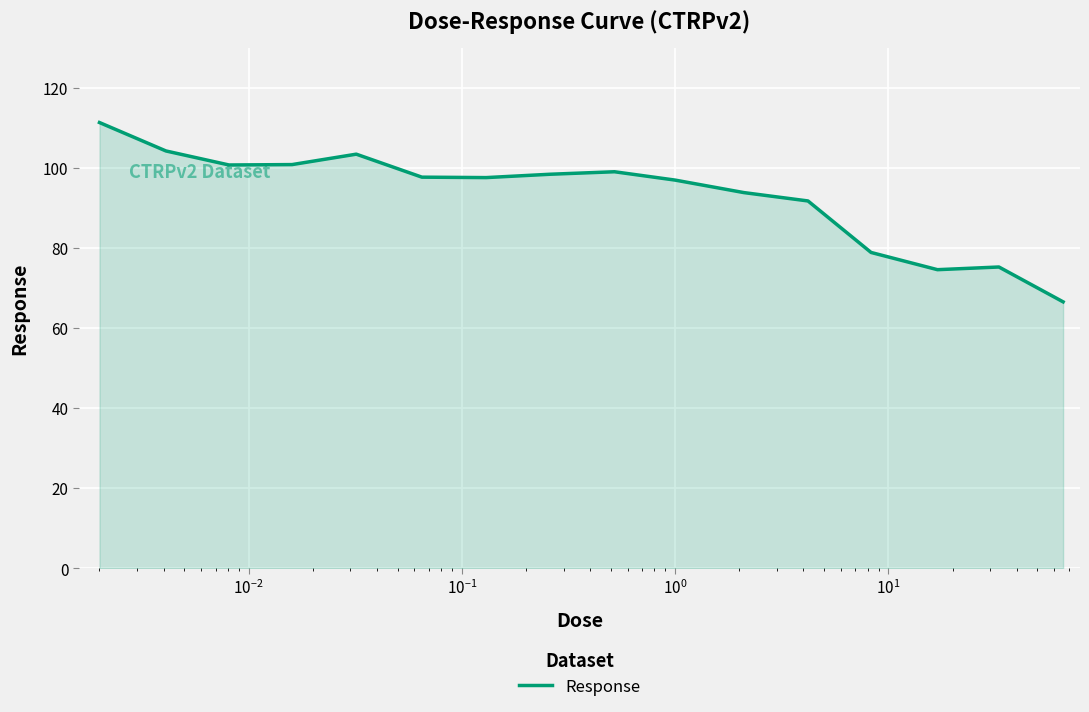

What is the average value?

93.2